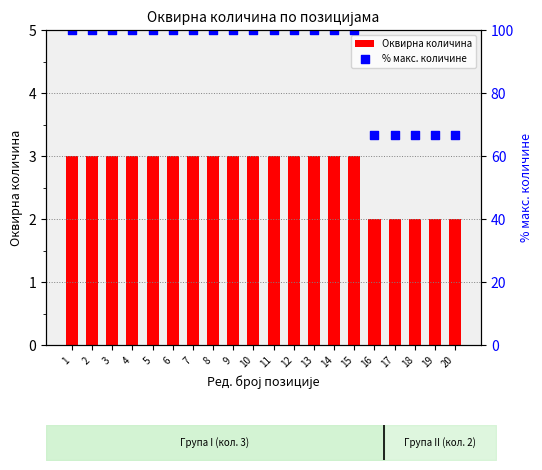

At how many categories does at least one series exceed 41?

20